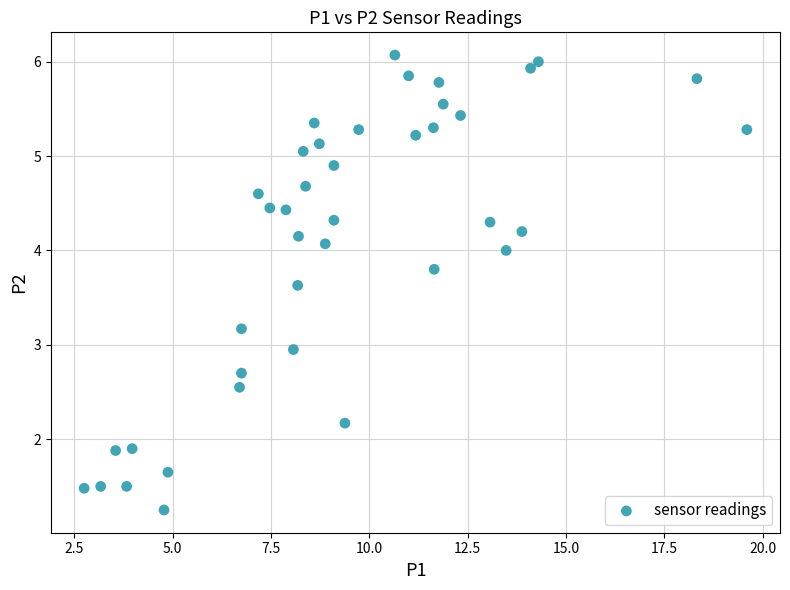

What is the range of X values (max minus min)?

16.9